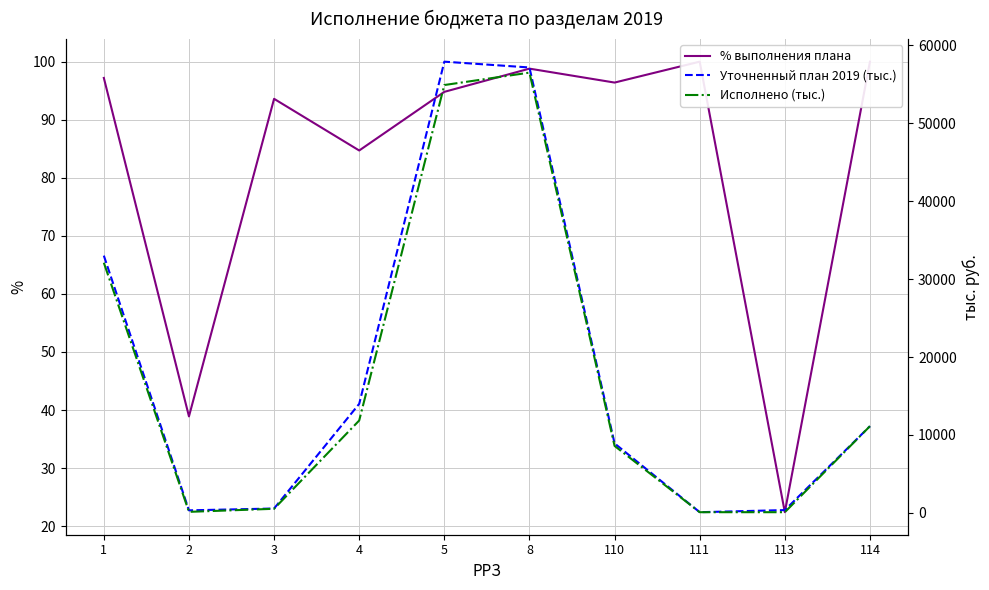

Reading left to right, list all the values displayed in this chart.

% выполнения плана: 1=97.2	2=38.9	3=93.6	4=84.7	5=94.8	8=98.8	110=96.4	111=100.0	113=22.4	114=100.0
Уточненный план 2019 (тыс.): 1=33018.8	2=316.0	3=552.6	4=13988.5	5=57920.2	8=57173.8	110=8910.0	111=78.8	113=350.0	114=11121.0
Исполнено (тыс.): 1=32107.4	2=123.0	3=517.1	4=11850.4	5=54920.4	8=56514.2	110=8587.0	111=78.8	113=78.4	114=11121.0